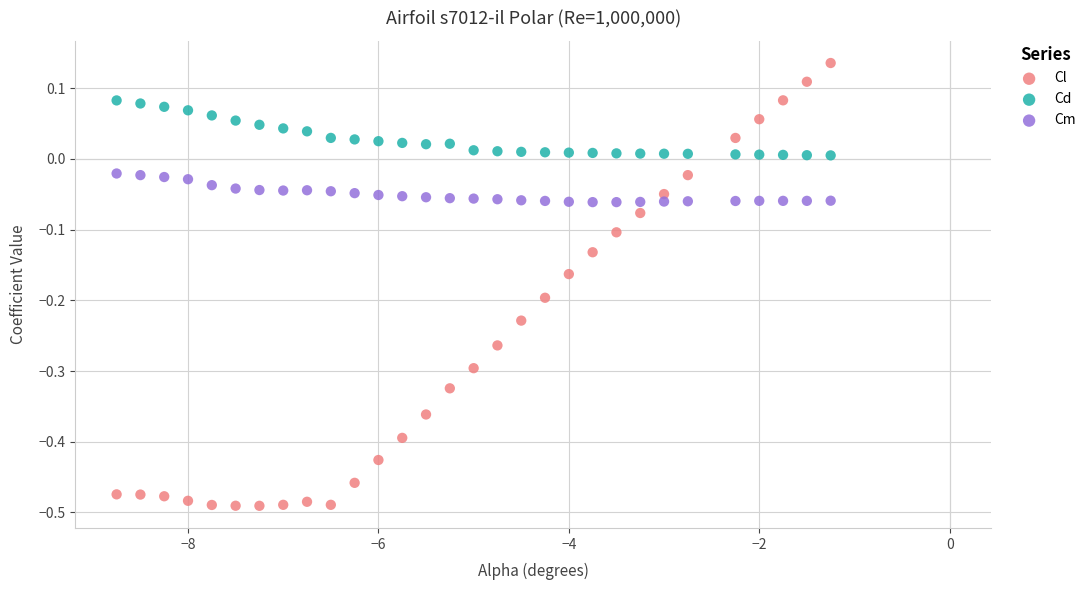

Which series contains the highest Y value?

Cl